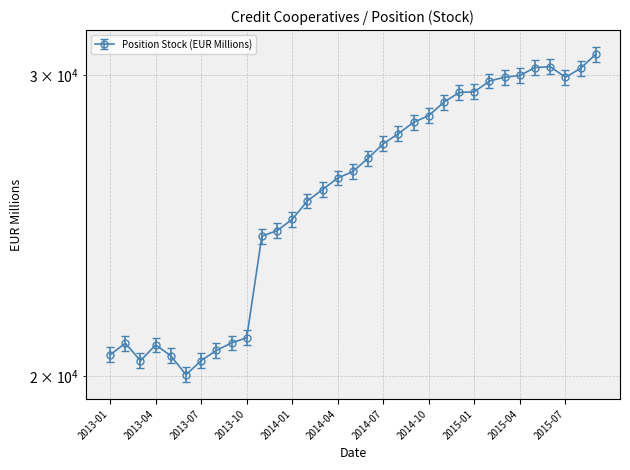

The chart shows a value of 30852 at 2015-09. True or false?

True